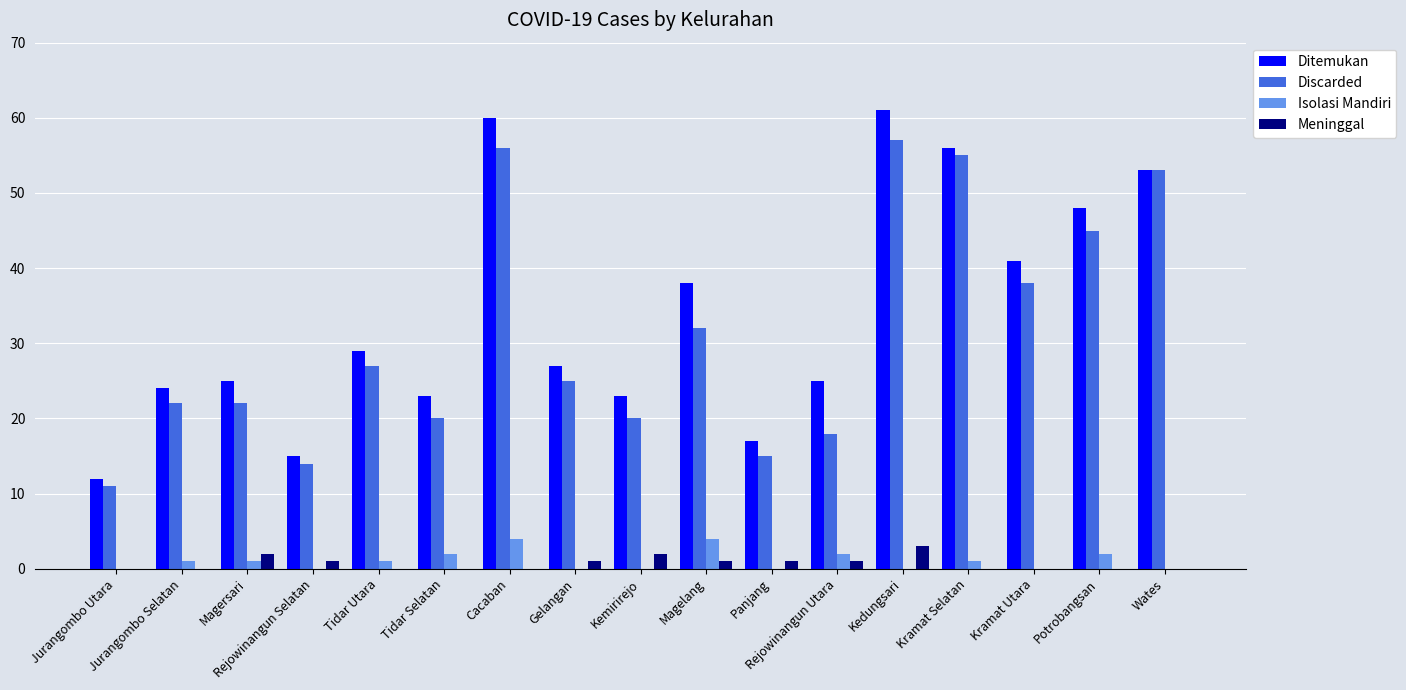

How many categories are shown in the chart?

17